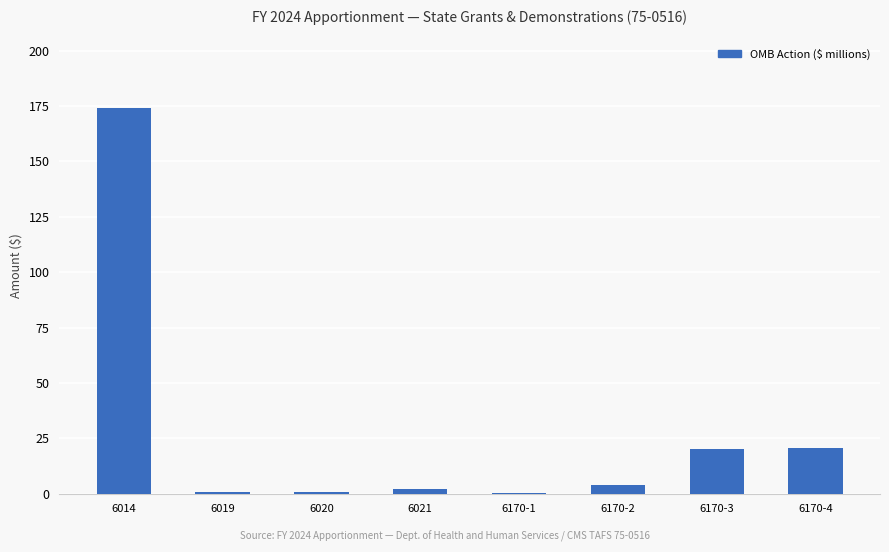

Which label corresponds to the largest value in the chart?

6014